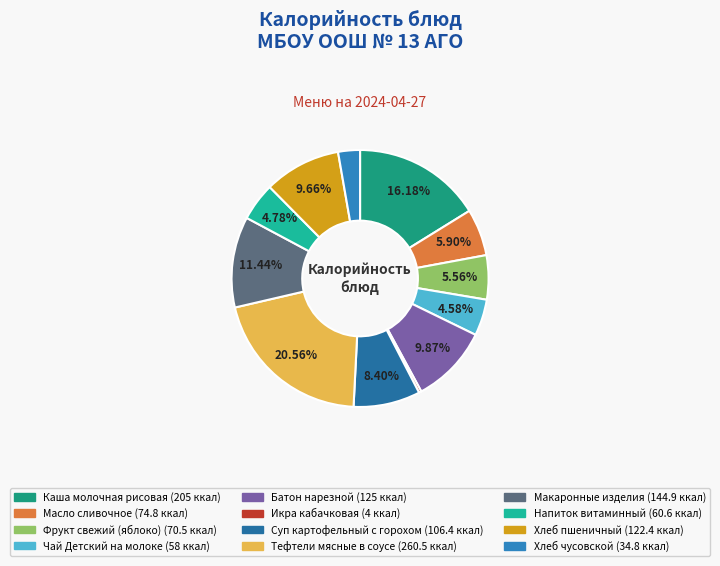

To the nearest percent, what portion does Хлеб чусовской represent?

3%